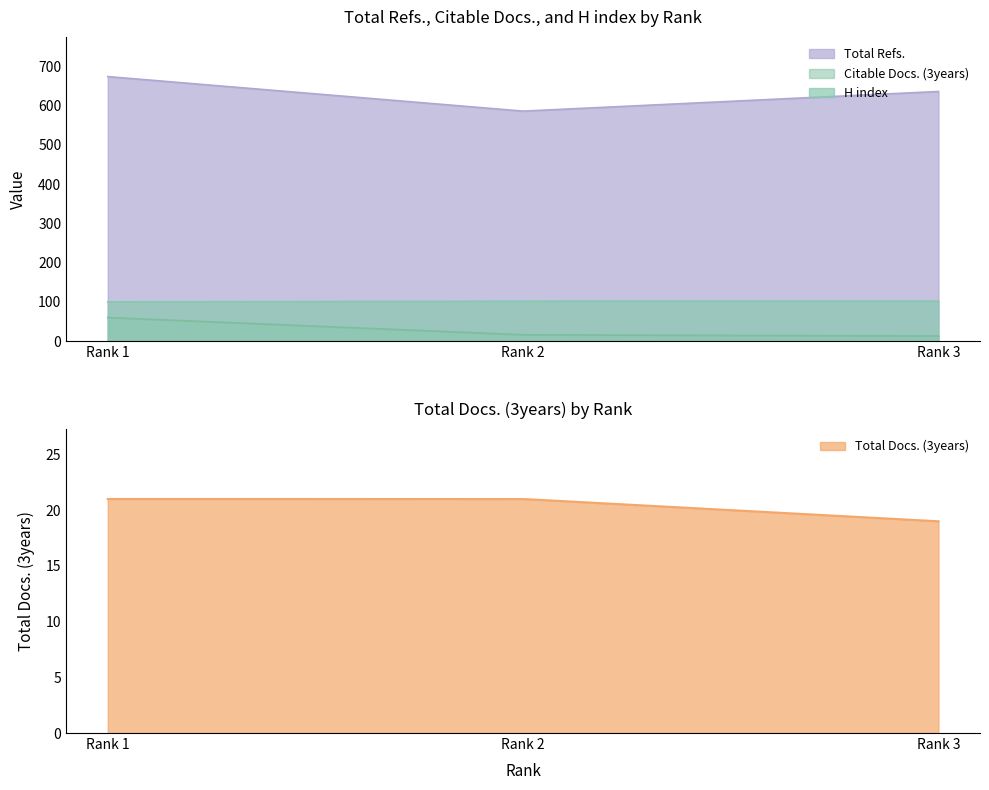

What is the spread (max minus min) of values at Rank 2?

570